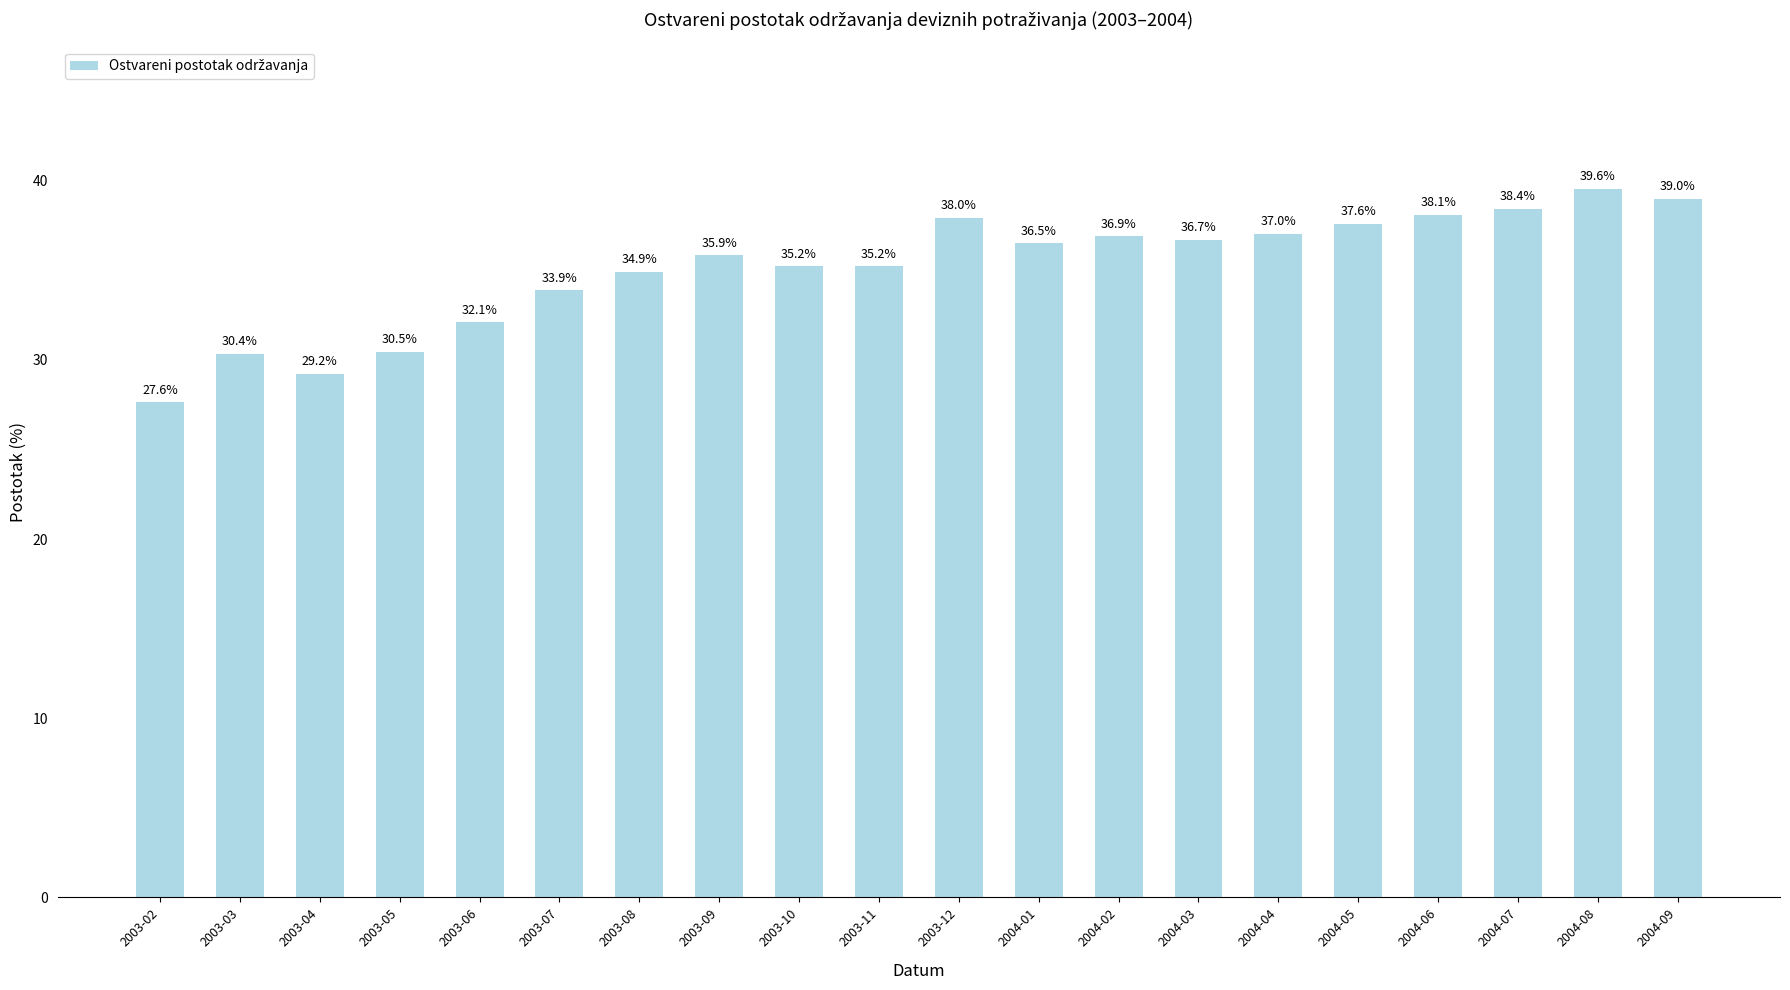

The value at 2003-07 is 45.0. True or false?

False